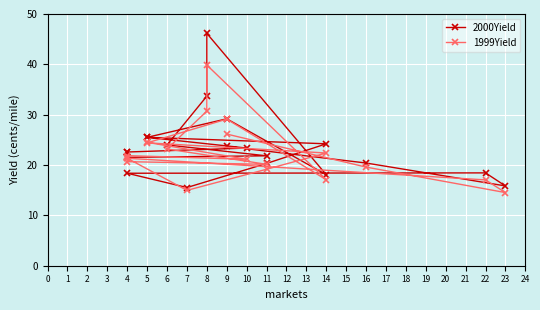

What is the total value across all series at 11?

42.0